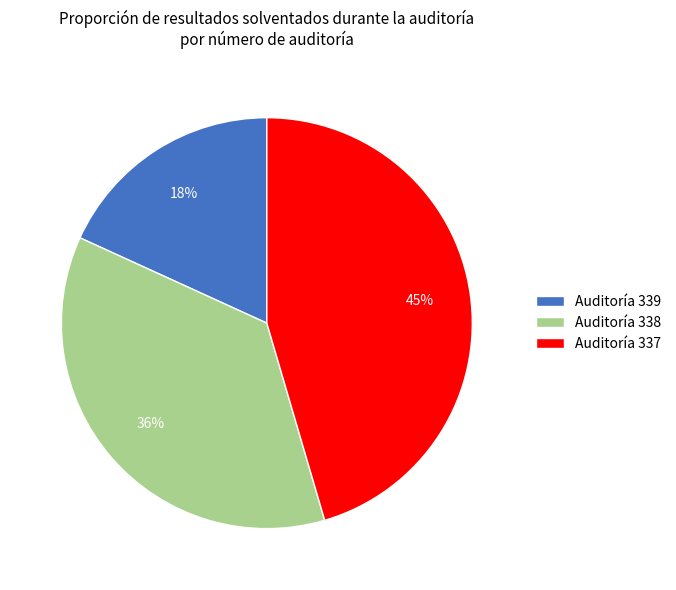

The Auditoría 338 slice represents 46% of the pie. True or false?

False